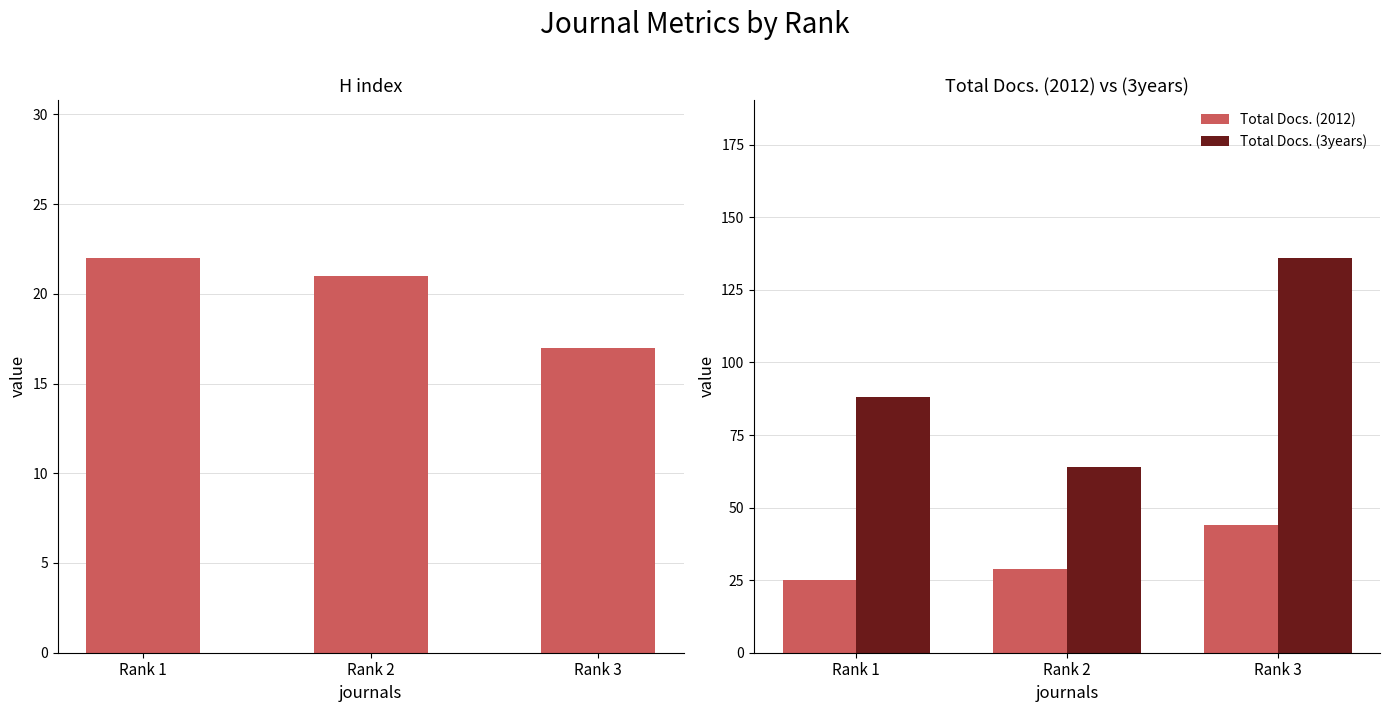

Reading right to left, what are all the values shown in this chart?

H index: 17	21	22
Total Docs. (2012): 44	29	25
Total Docs. (3years): 136	64	88